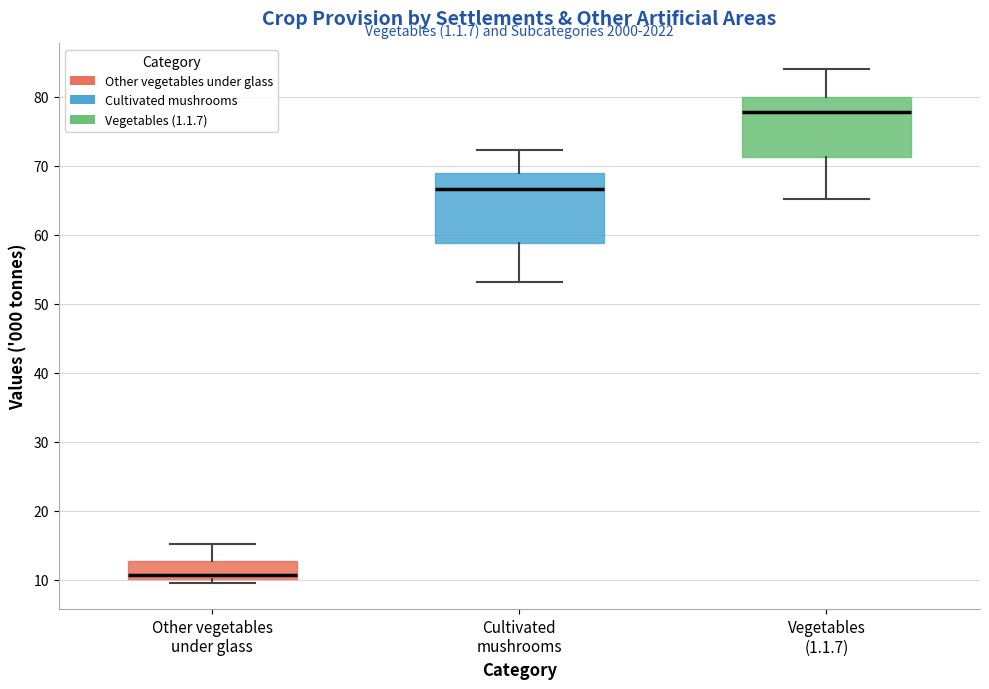

Reading left to right, read every box against the y-axis: the position of its median line, the range the box covers, and the ends of its whiskers. The values are not printed on the chart, so give them approximately, as read against the axis.

Other vegetables under glass: median 11, box 10 to 13, whiskers 9 to 15
Cultivated mushrooms: median 67, box 59 to 69, whiskers 53 to 72
Vegetables (1.1.7): median 78, box 71 to 80, whiskers 65 to 84